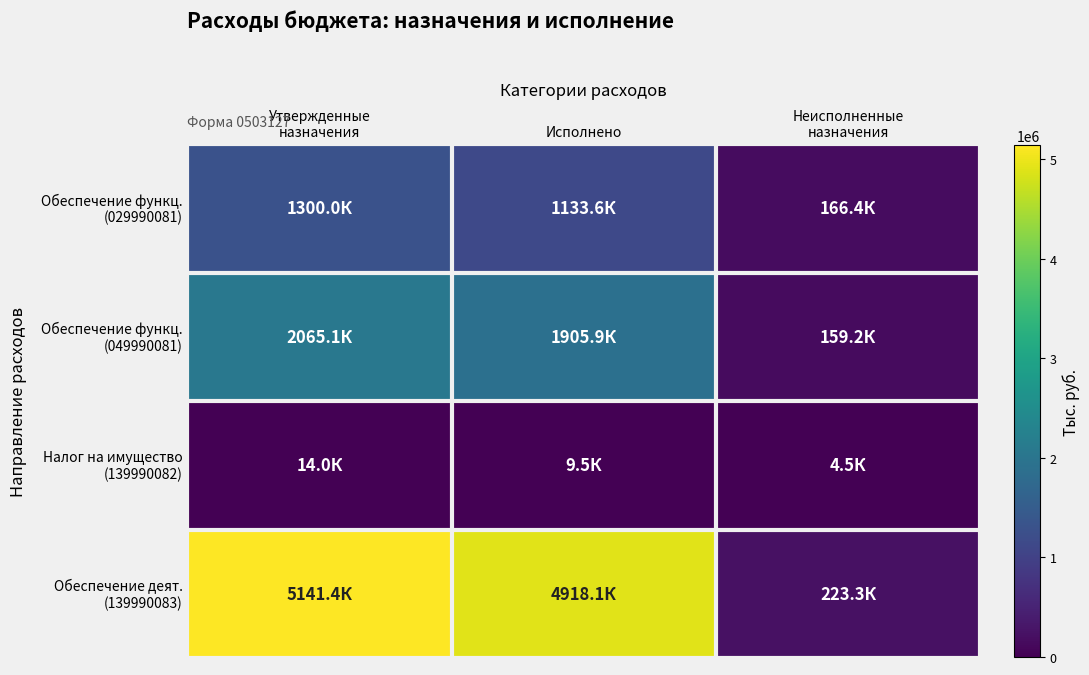

At which category does the chart reach its minimum across all series?

Неисполненные
назначения